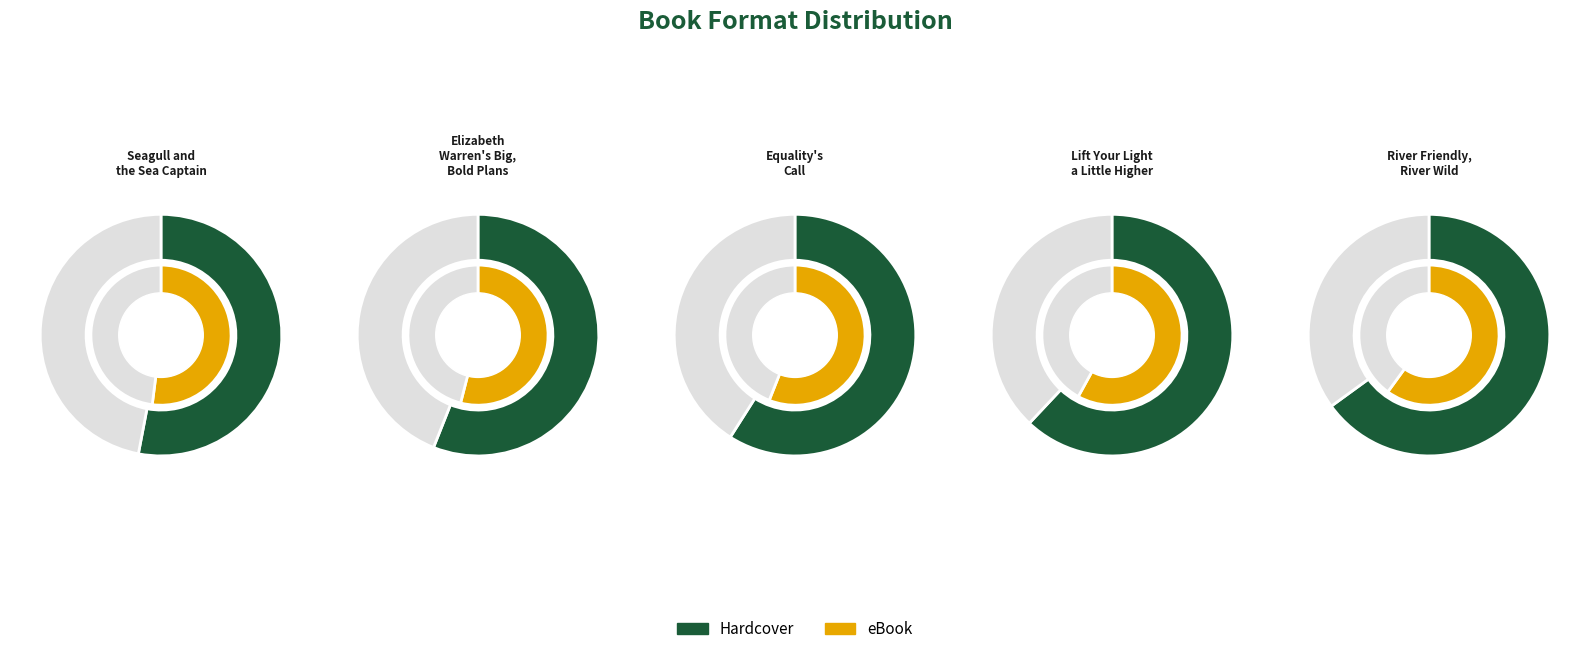

Combined, what portion of the pie is Elizabeth
Warren's Big,
Bold Plans and Lift Your Light
a Little Higher?

65.7%